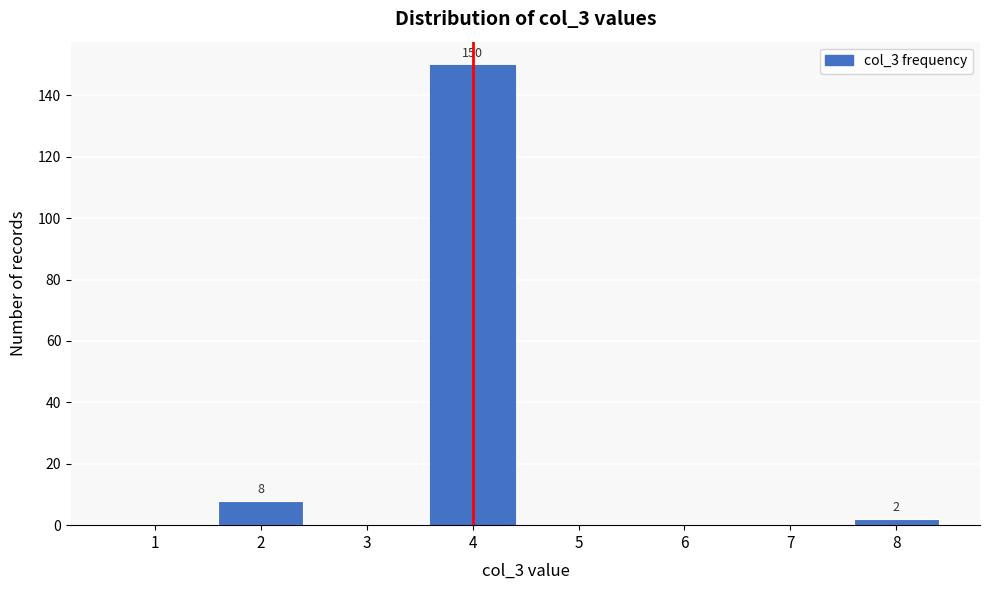

Reading left to right, extract all data points from this chart.

1=0	2=8	3=0	4=150	5=0	6=0	7=0	8=2